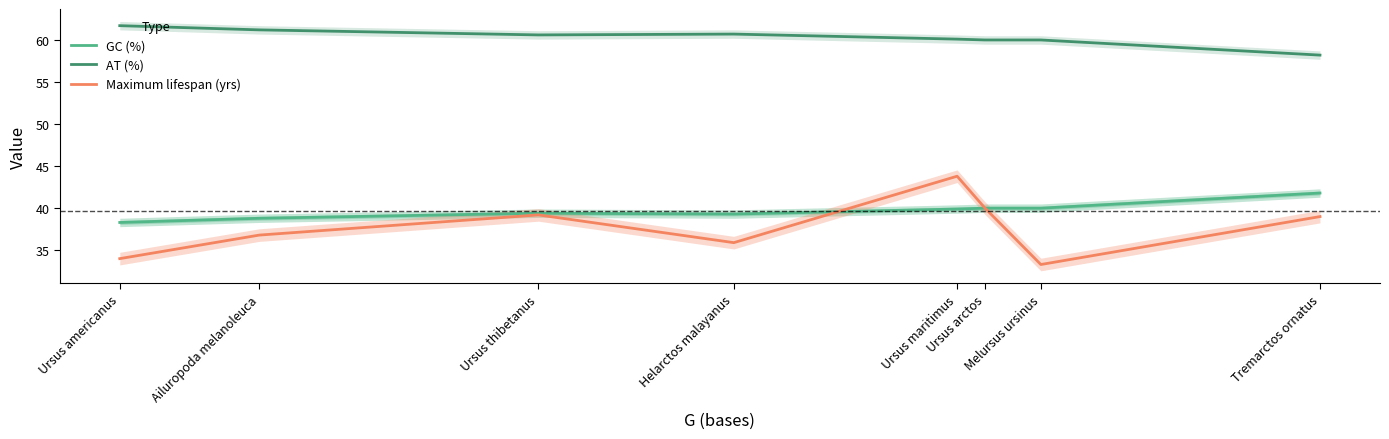

The AT (%) series shows 93.8 at Ailuropoda melanoleuca. True or false?

False